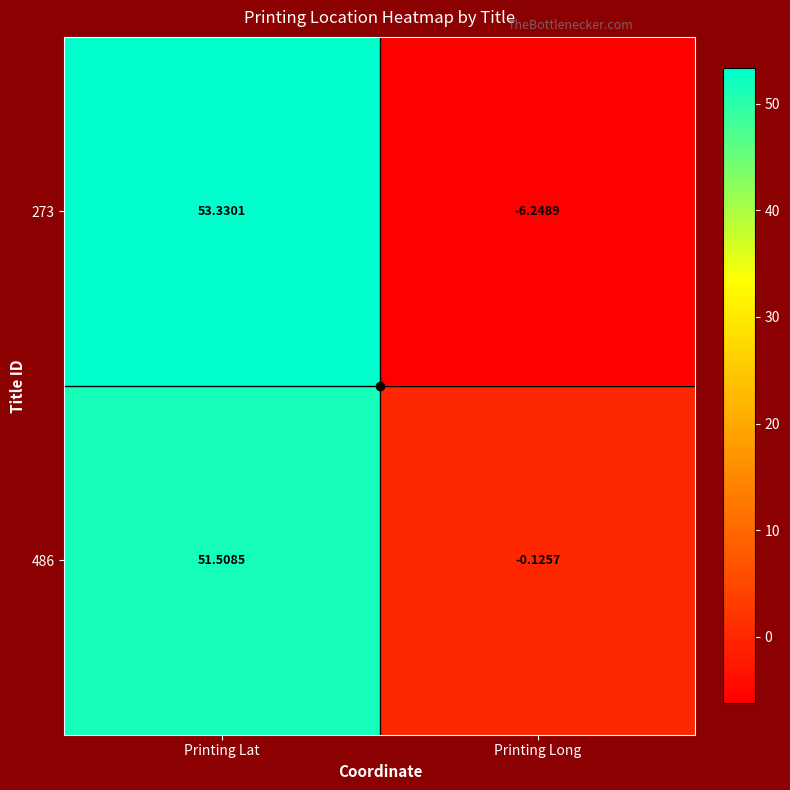

Rank the categories by 273 value from lowest to highest.

Printing Long, Printing Lat